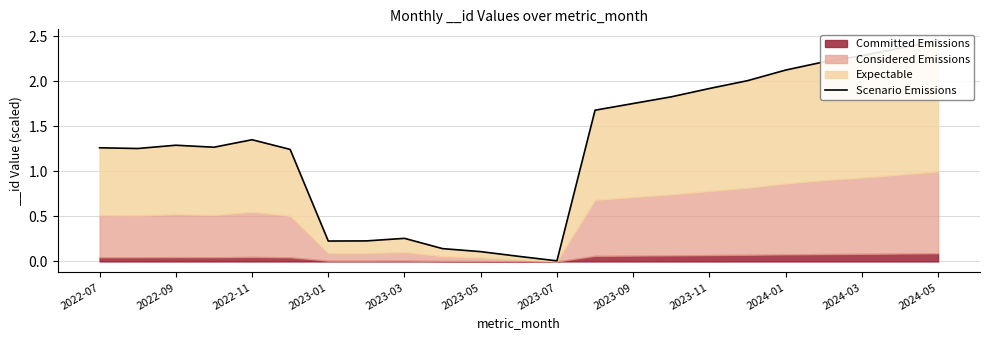

What is the value of the 22nd point from the left?

2.4